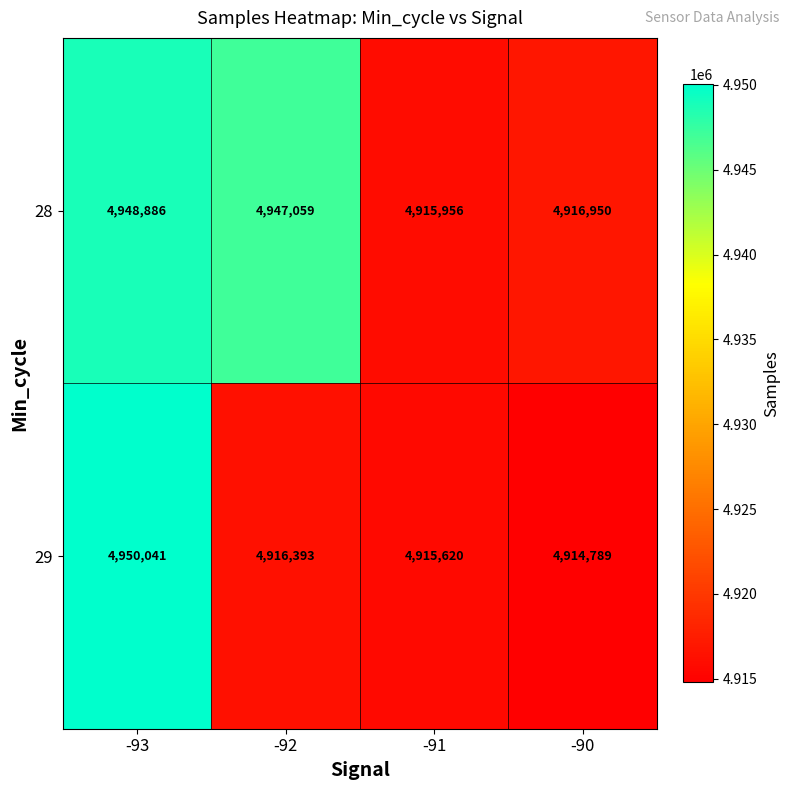

What is the smallest value displayed?

4914789